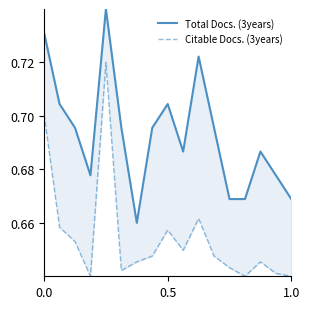

What is the sum of all Citable Docs. (3years) values?

11.1